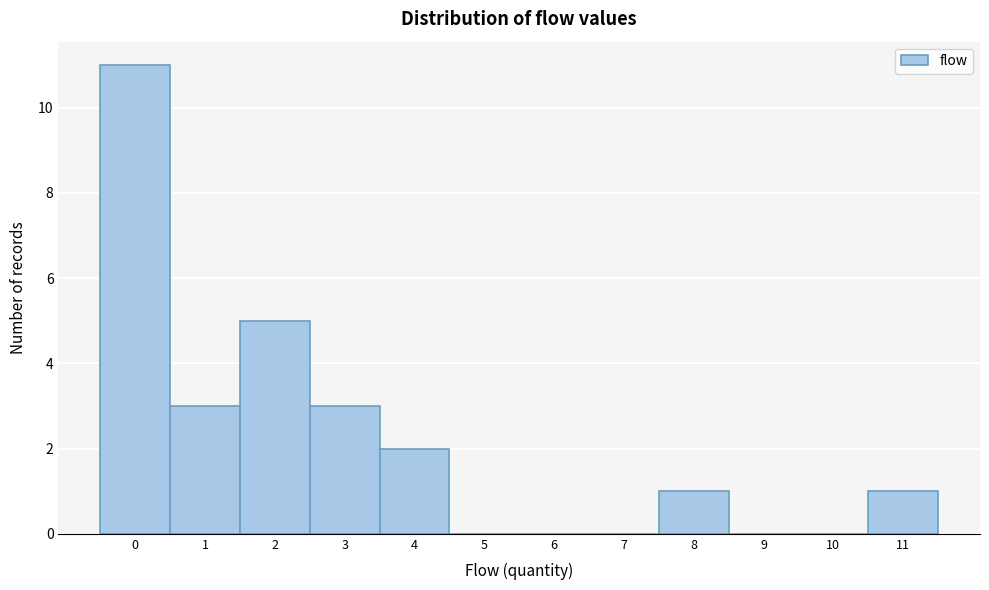

What is the height of the bar covering 3.5 to 4.5 on the x-axis? The values are not printed on the chart, so give them approximately, as read against the axis.

2